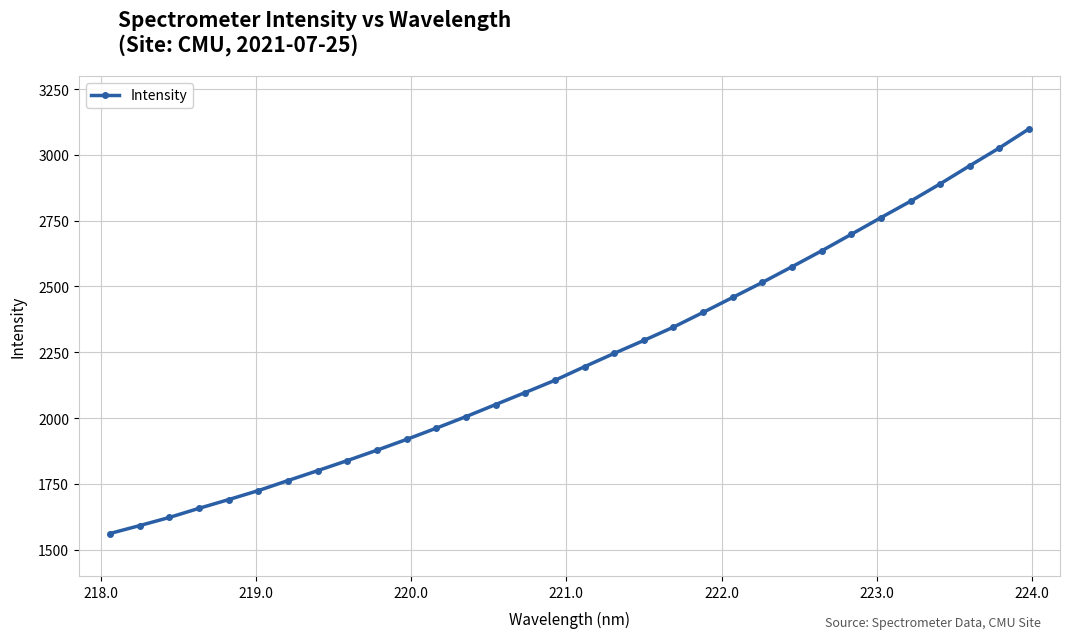

What is the value of the 22nd point from the left?

2458.5